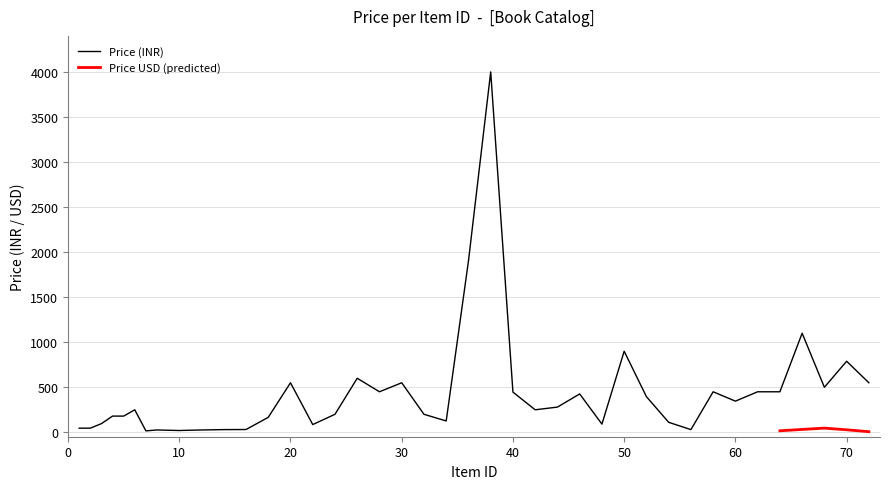

Is it true that the value at 68 is 657?

False